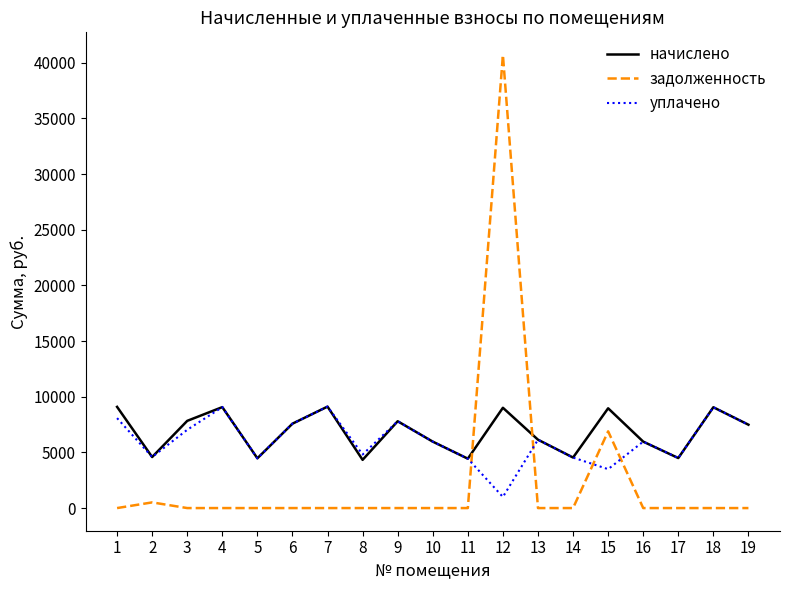

Which series has the largest range (max minus min)?

задолженность